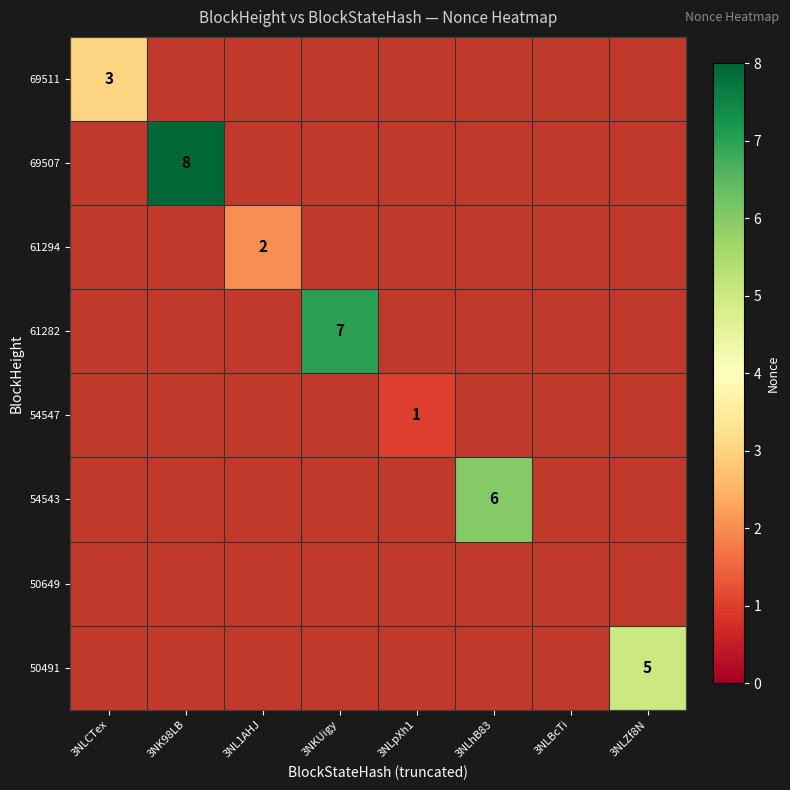

Between 3NLZf8N and 3NKUigy, which is larger?

3NKUigy